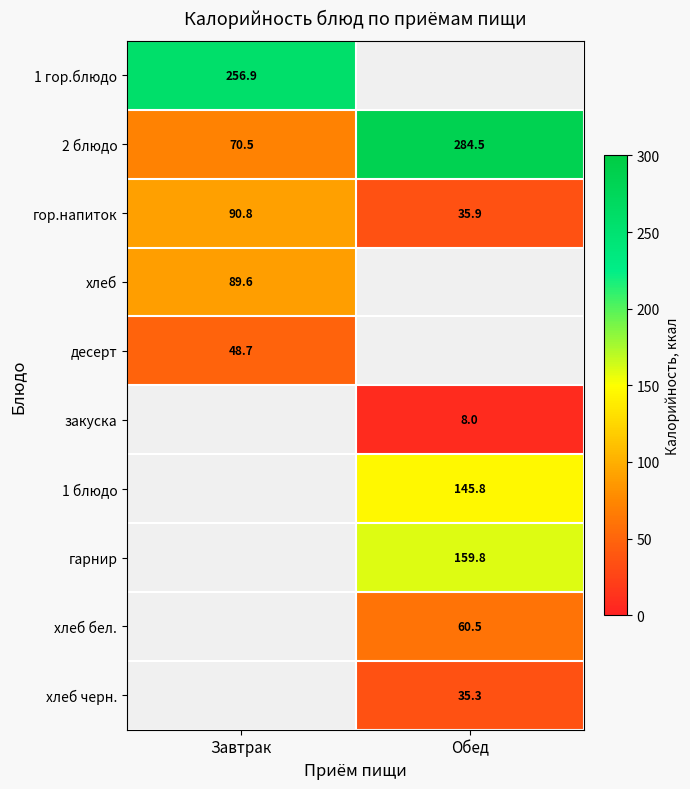

Where does the гор.напиток series first go above 90?

Завтрак